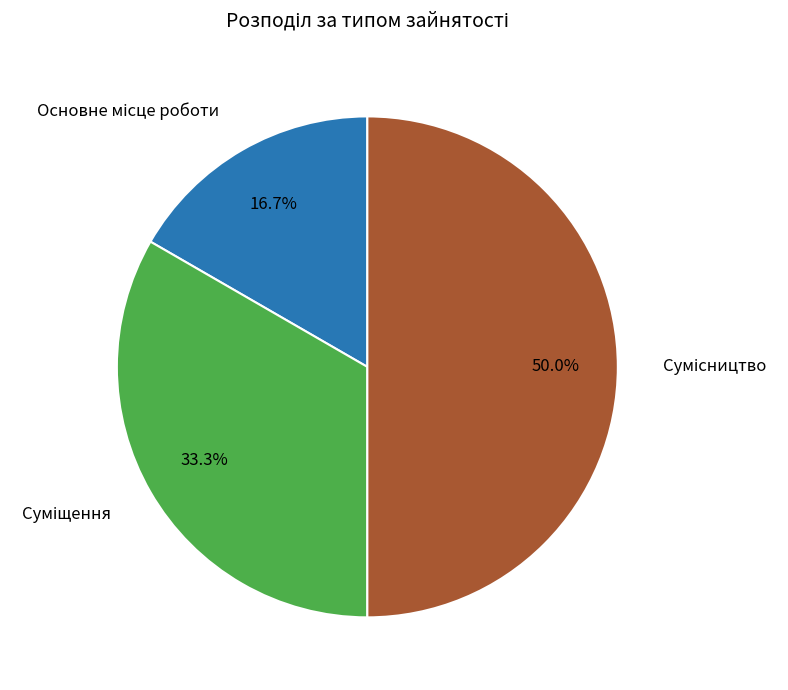

Count the number of slices in the pie.

3